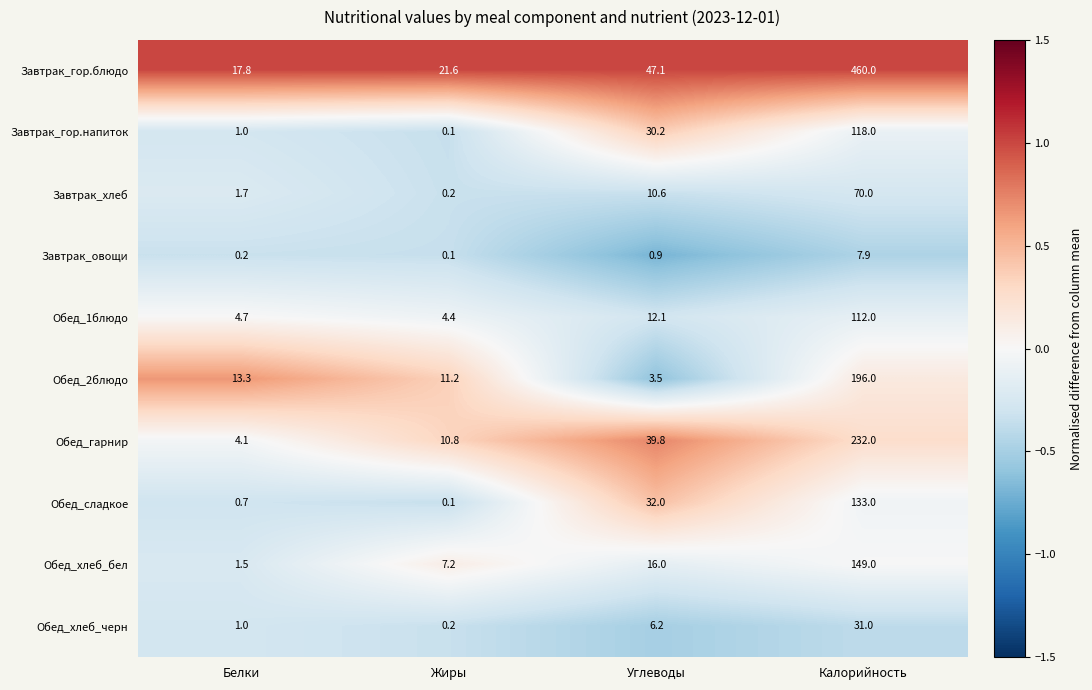

Count the number of categories in the chart.

4